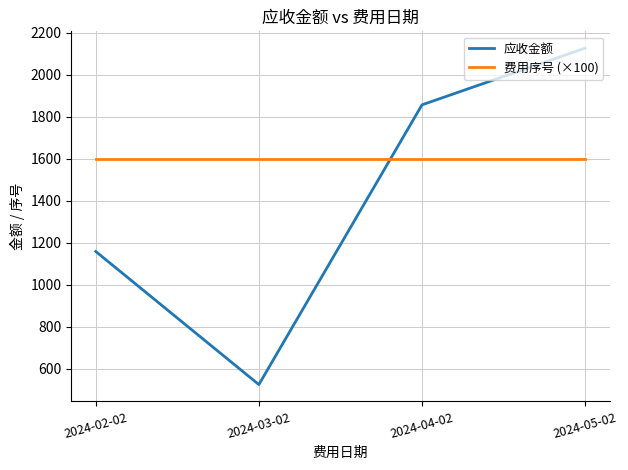

At which label does 应收金额 first exceed 1857?

2024-04-02